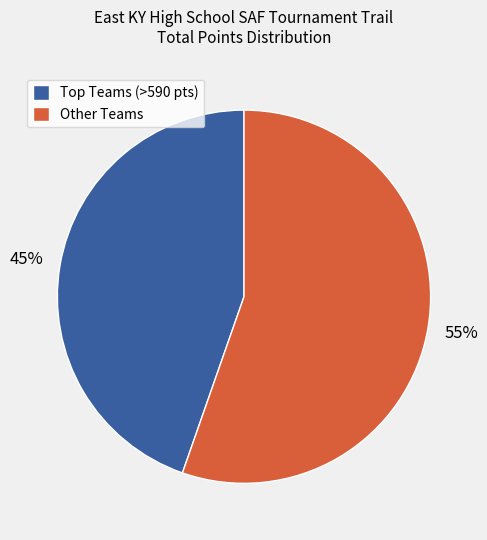

How many segments does this pie chart have?

2